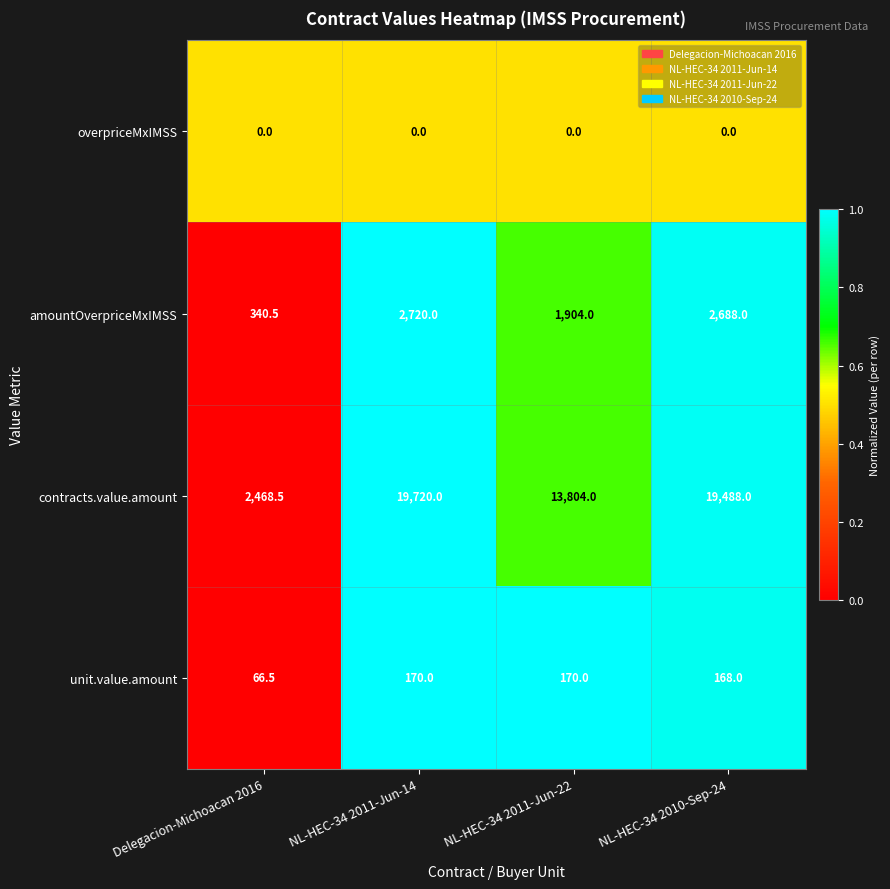

What is the maximum value for unit.value.amount?

170.0